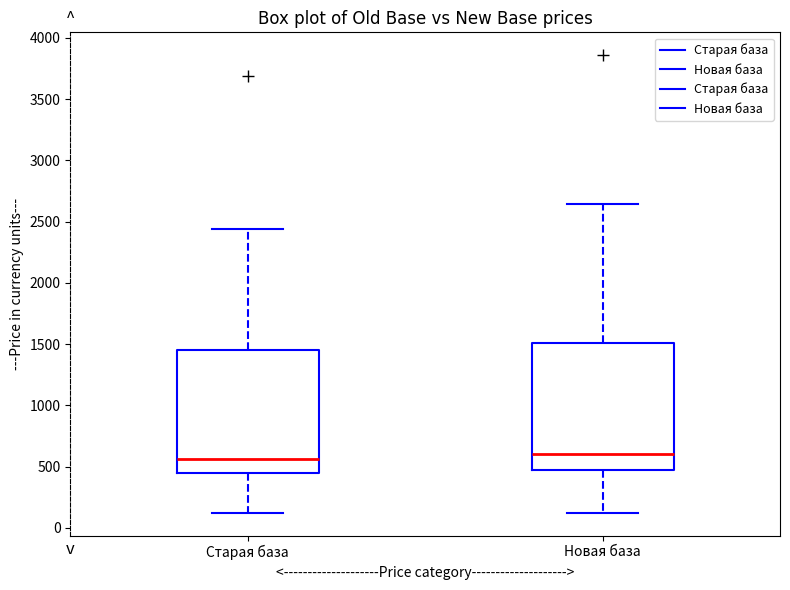

Where does the lower whisker of the box for Новая база end on the y-axis? The values are not printed on the chart, so give them approximately, as read against the axis.

100